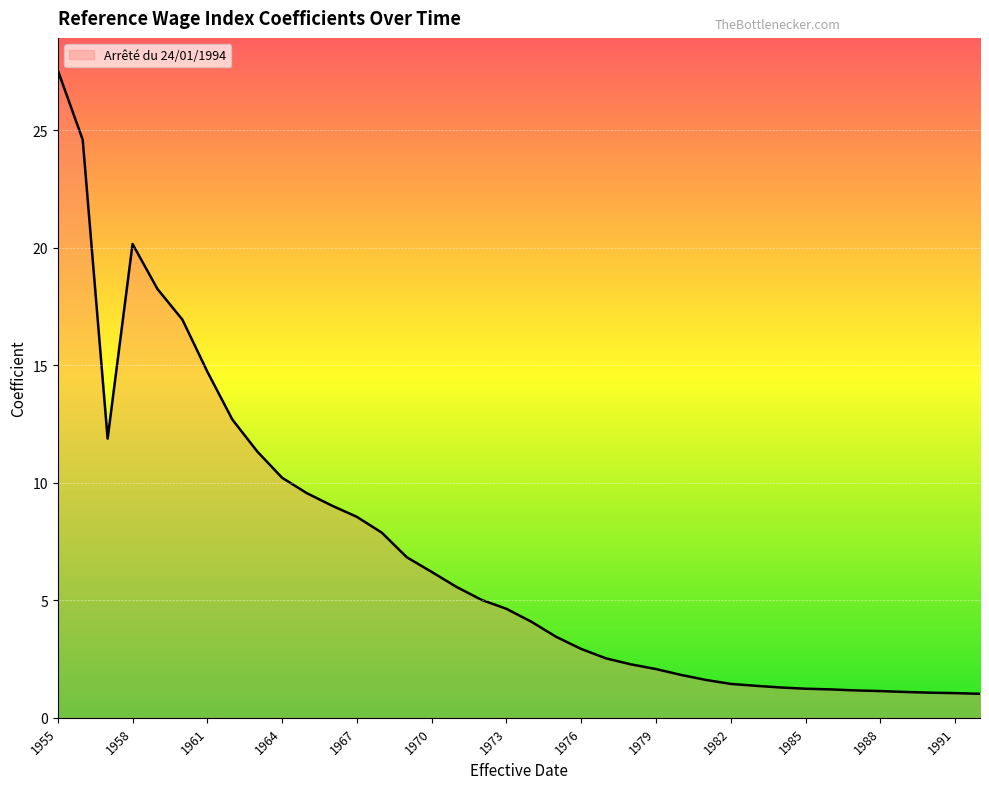

What is the maximum value shown in the chart?

27.5